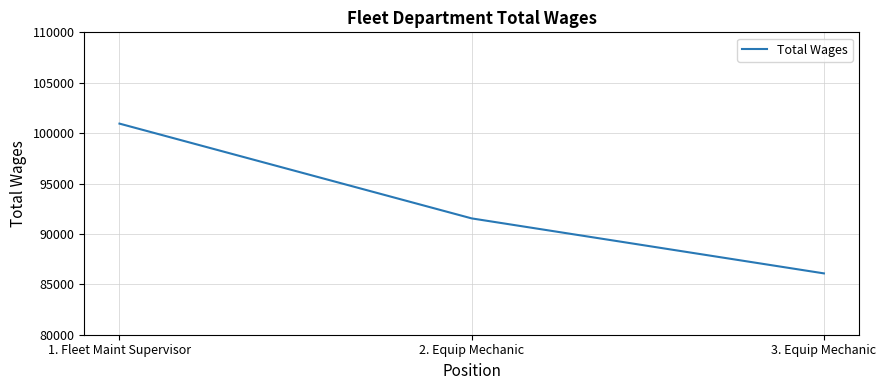

List the labels in order of value, smallest first.

3. Equip Mechanic, 2. Equip Mechanic, 1. Fleet Maint Supervisor